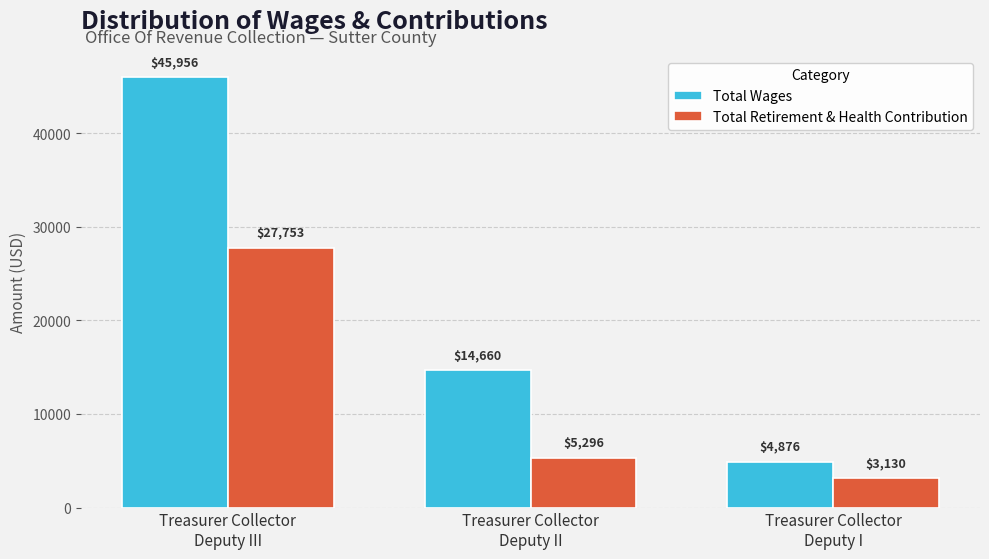

Is the value of Total Wages at Treasurer Collector
Deputy III greater than the value of Total Retirement & Health Contribution at Treasurer Collector
Deputy III?

Yes